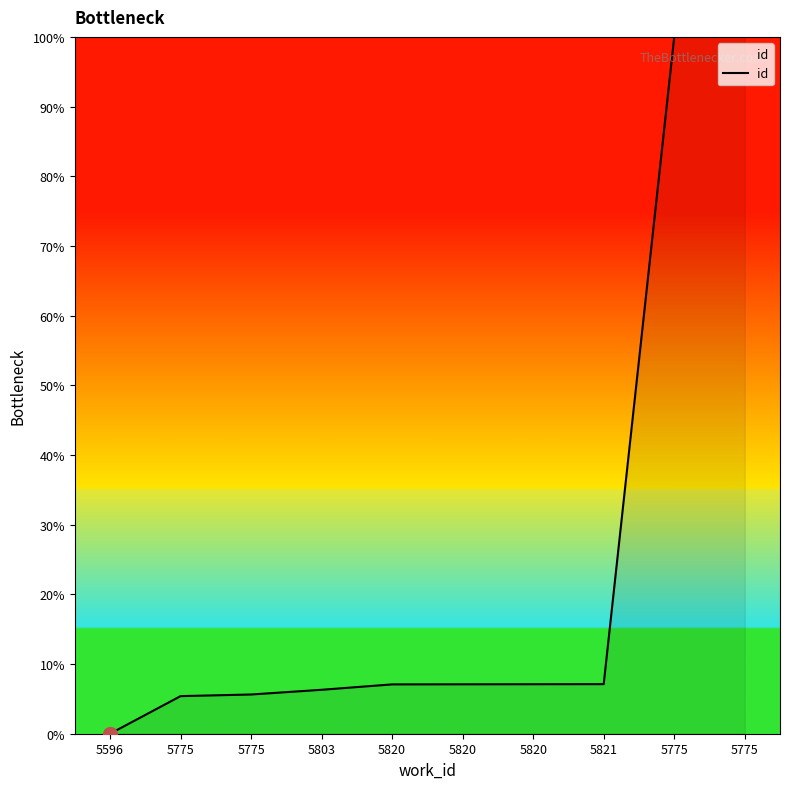

How many lines are shown in the chart?

1